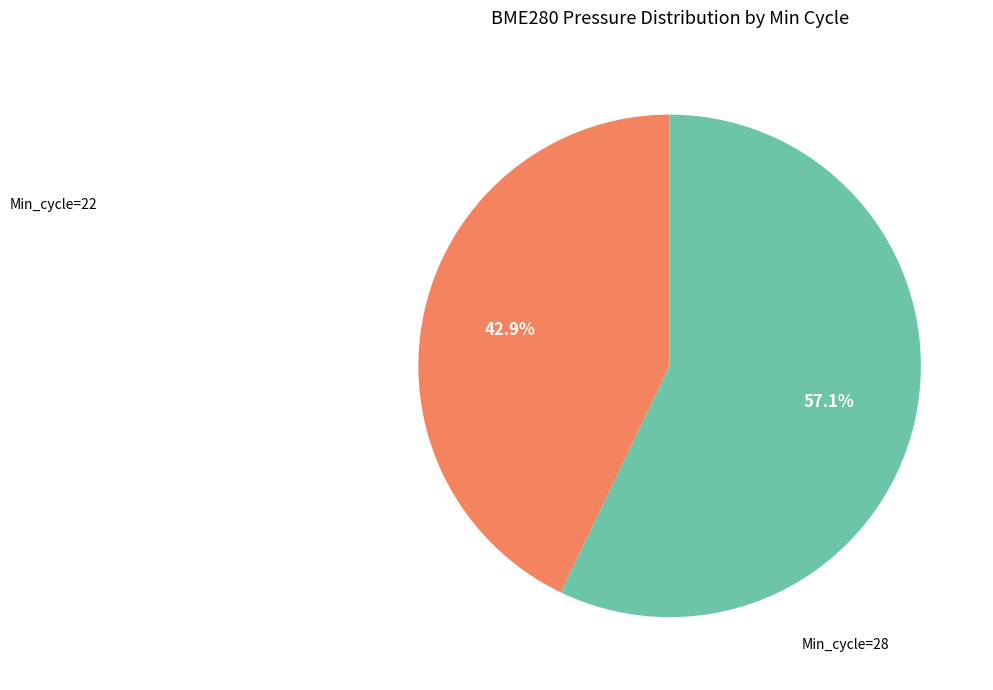

Does any single category account for the majority?

Yes